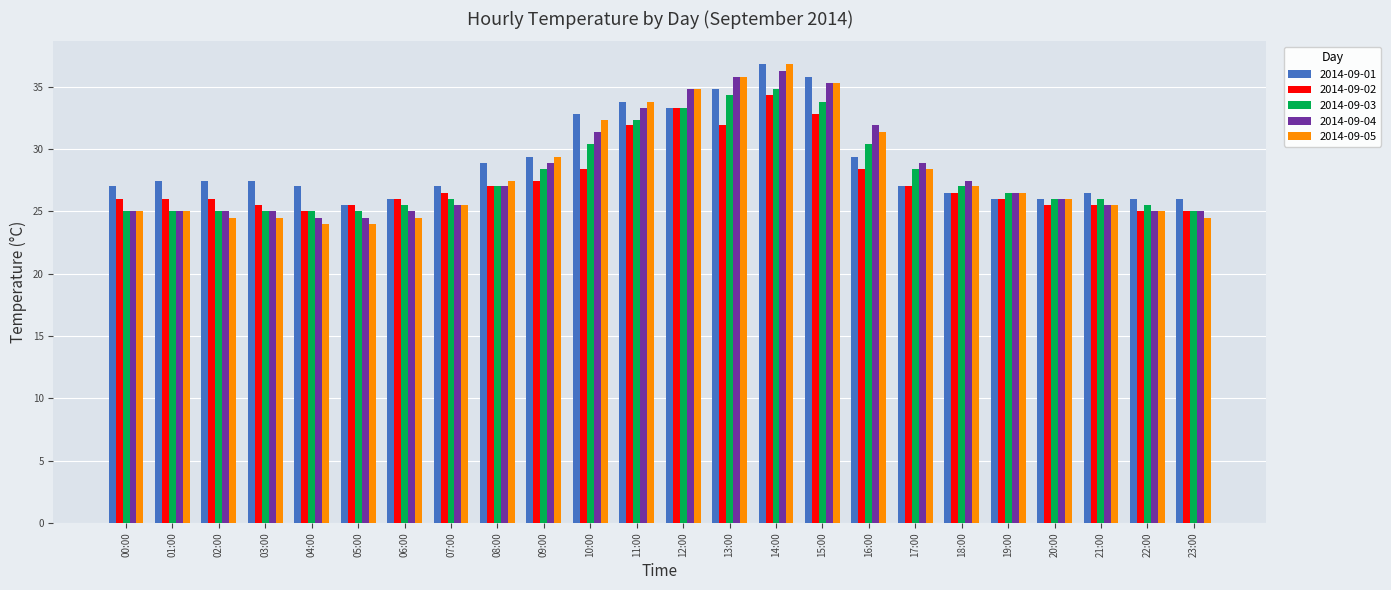

What is the greatest value displayed?

36.8